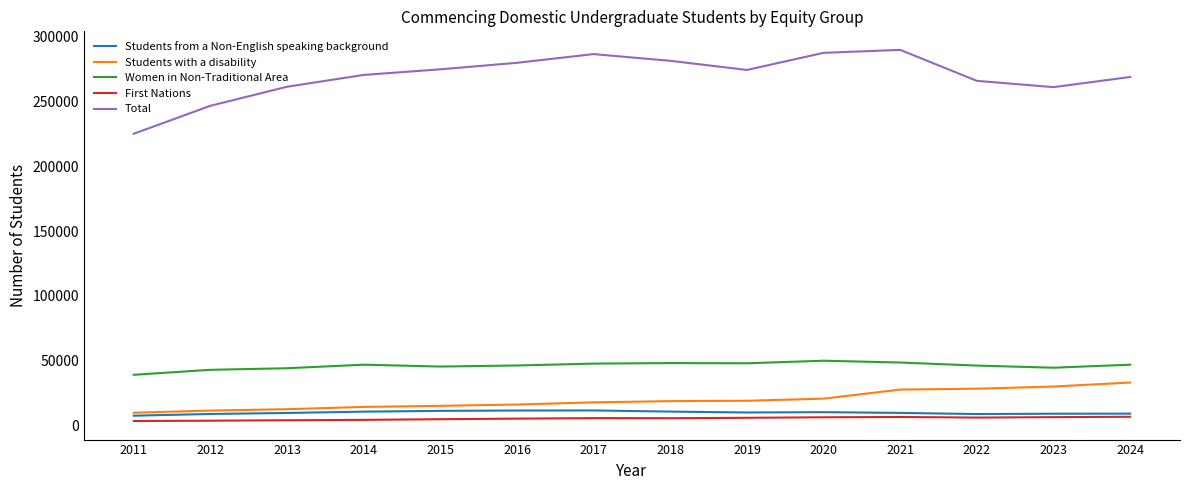

The value of Total at 2017 is 286412. True or false?

True